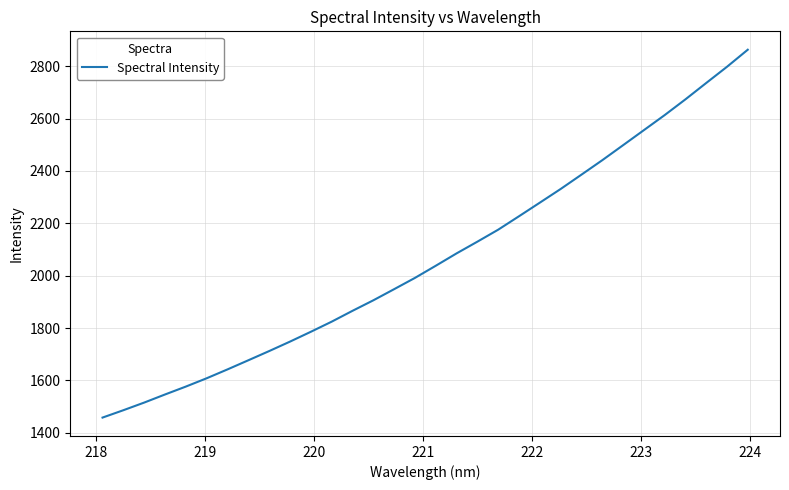

What is the difference between the maximum and minimum values?

1404.6